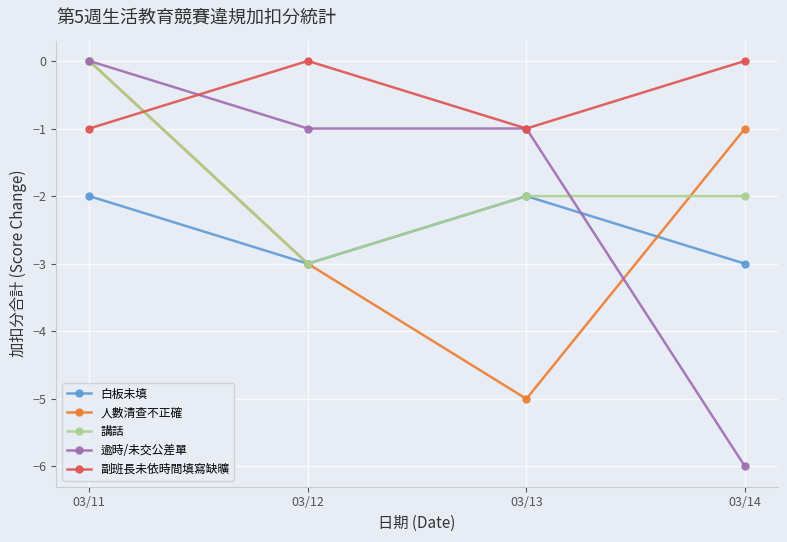

How many negative values does the 講話 series have?

3